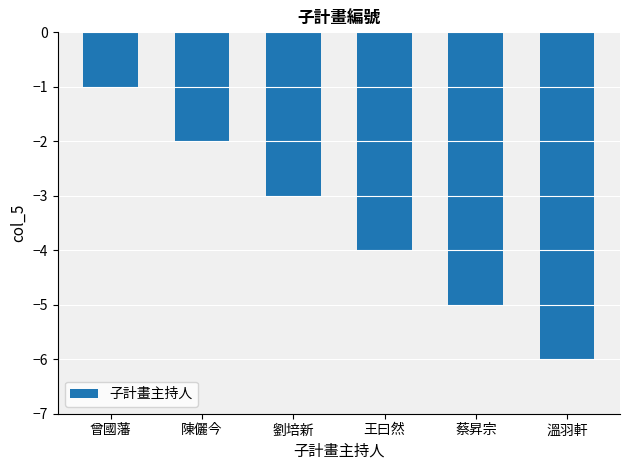

Reading left to right, list all the values displayed in this chart.

-1	-2	-3	-4	-5	-6